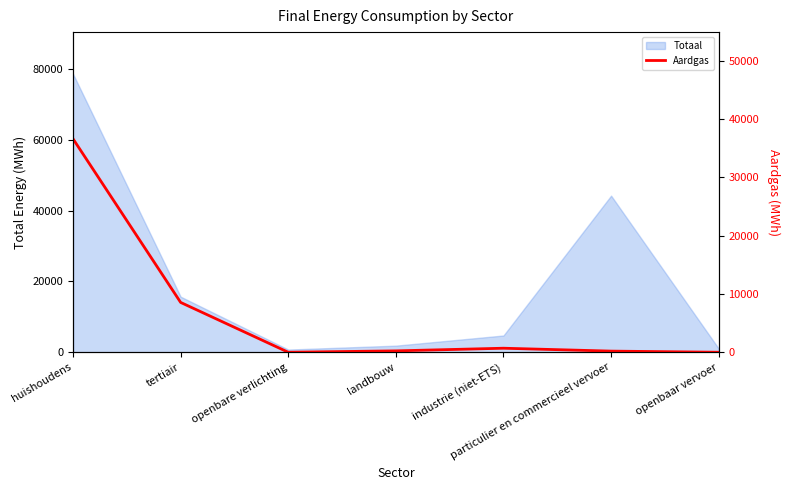

How many categories are shown in the chart?

7